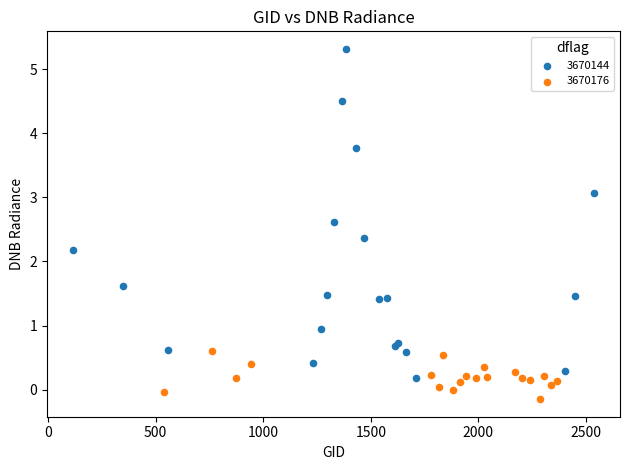

Which series has the largest Y range (max minus min)?

3670144